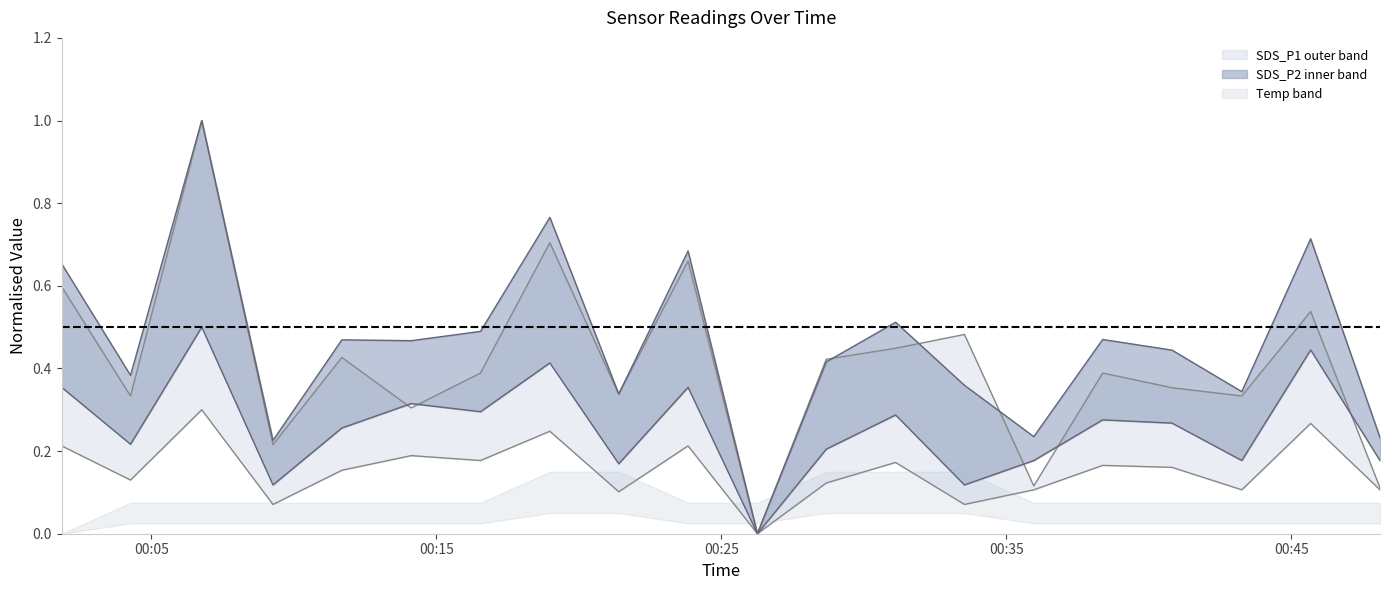

Where is SDS_P1 nearest to the value 0?

2021/11/09 00:26:16